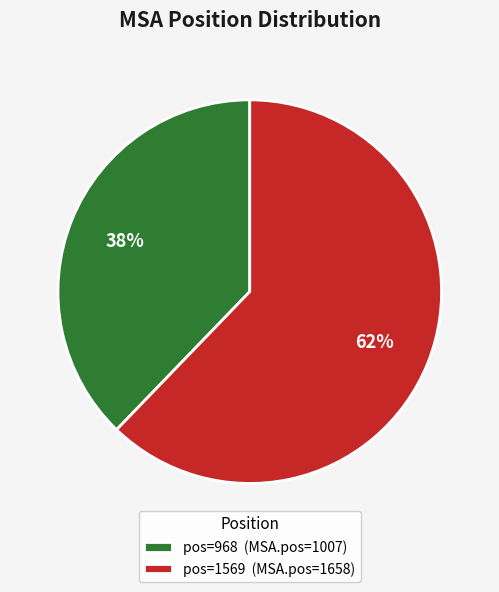

What is the smallest slice in the pie chart?

pos=968 (MSA.pos=1007)